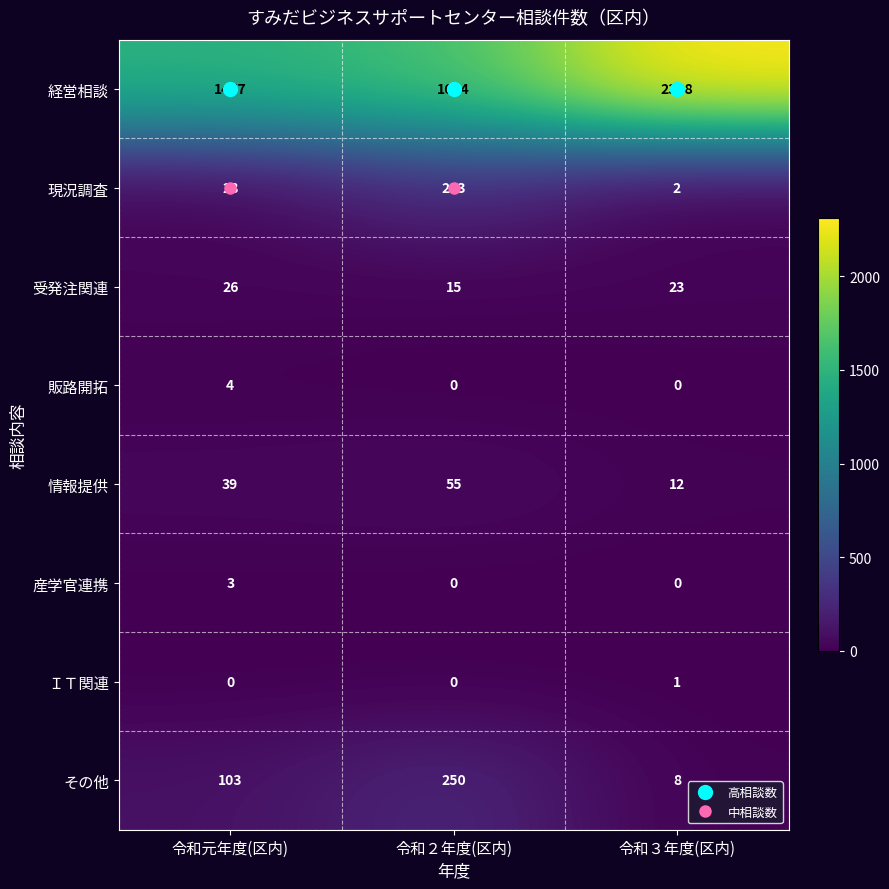

Rank the series at 令和元年度(区内) from lowest to highest value.

ＩＴ関連, 産学官連携, 販路開拓, 受発注関連, 現況調査, 情報提供, その他, 経営相談